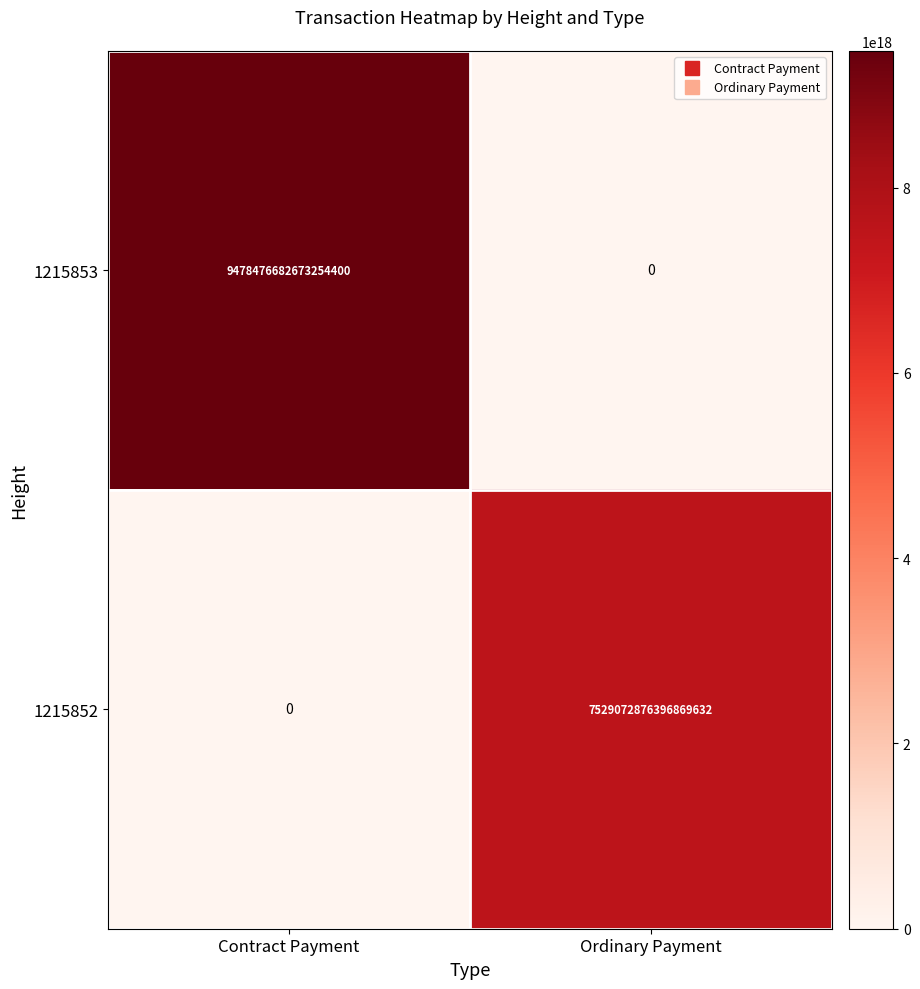

Which series has the largest range (max minus min)?

1215853